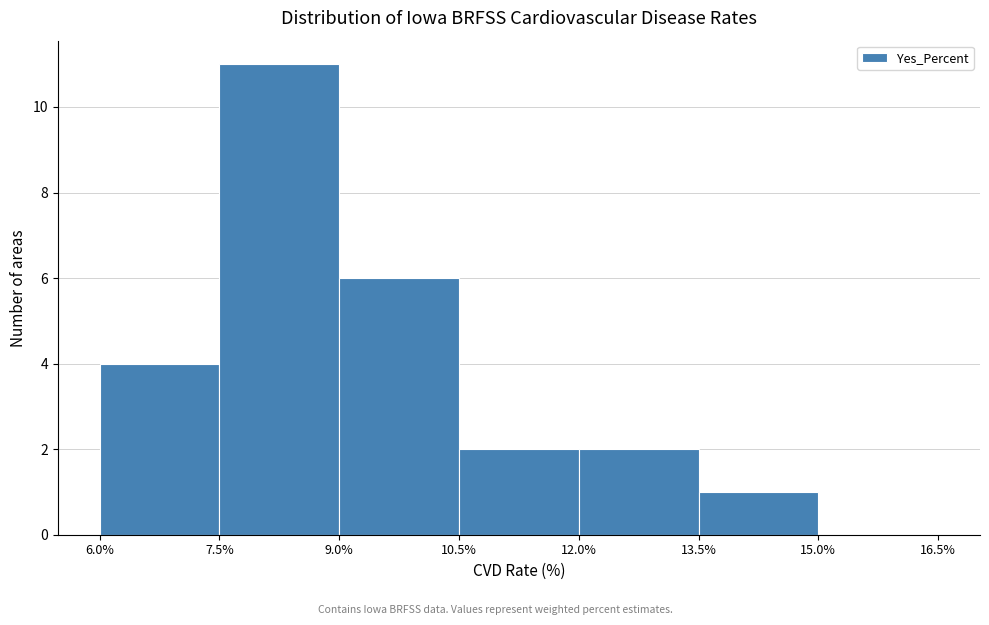

Reading left to right, transcribe this chart: for each bar, give the range it covers on the x-axis and its height. The values are not printed on the chart, so give them approximately, as read against the axis.

6.0% to 7.5%: 4
7.5% to 9.0%: 11
9.0% to 10.5%: 6
10.5% to 12.0%: 2
12.0% to 13.5%: 2
13.5% to 15.0%: 1
15.0% to 16.5%: 0